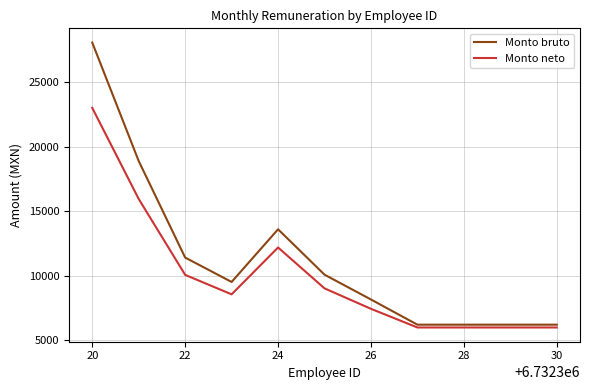

Reading left to right, transcribe all the data shown in this chart.

Monto bruto: 28055.0	18879.0	11400.0	9510.0	13590.0	10075.0	8151.0	6200.0	6200.0	6200.0	6200.0
Monto neto: 22993.8	15940.8	10059.3	8550.8	12180.2	9014.5	7428.7	5983.8	5983.8	5983.8	5983.8